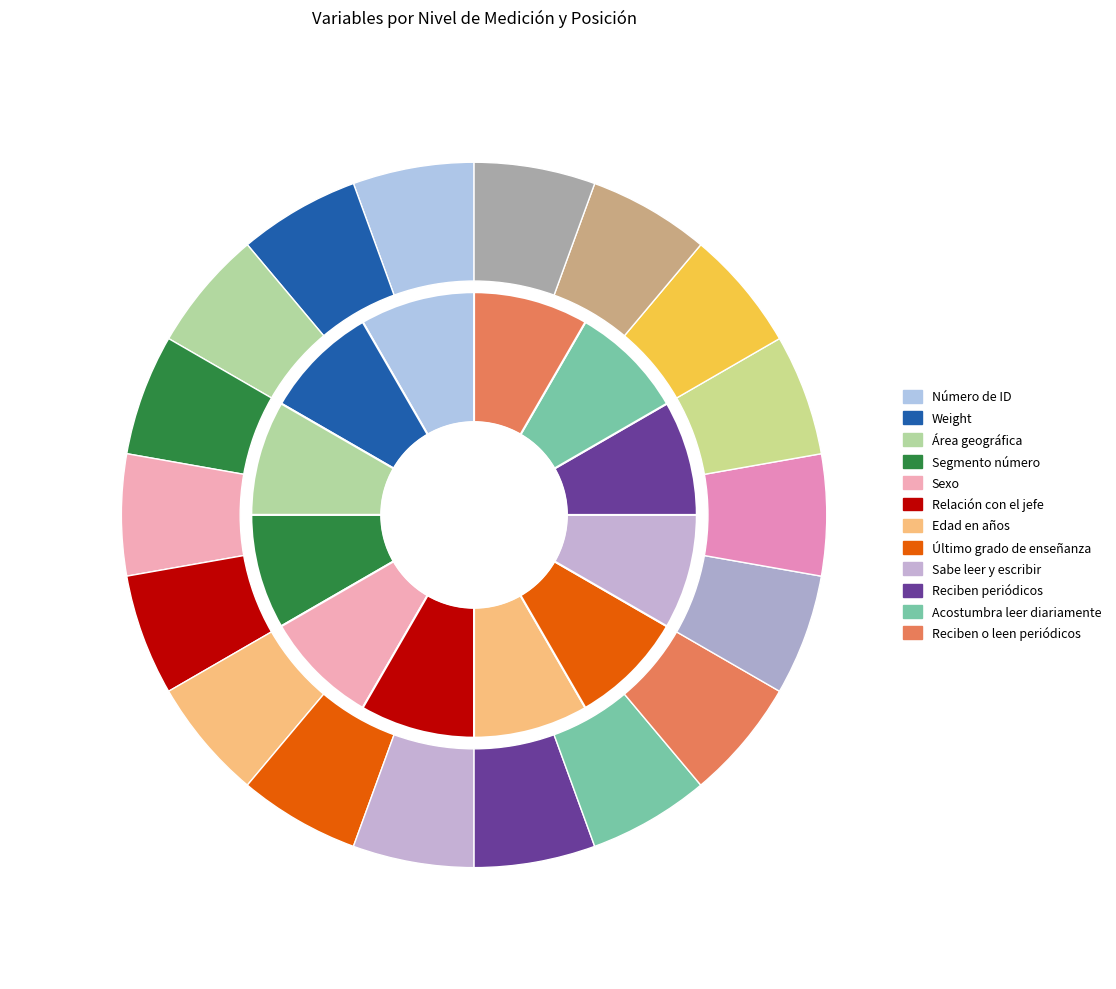

Is it true that Escala is 36% of the pie?

False